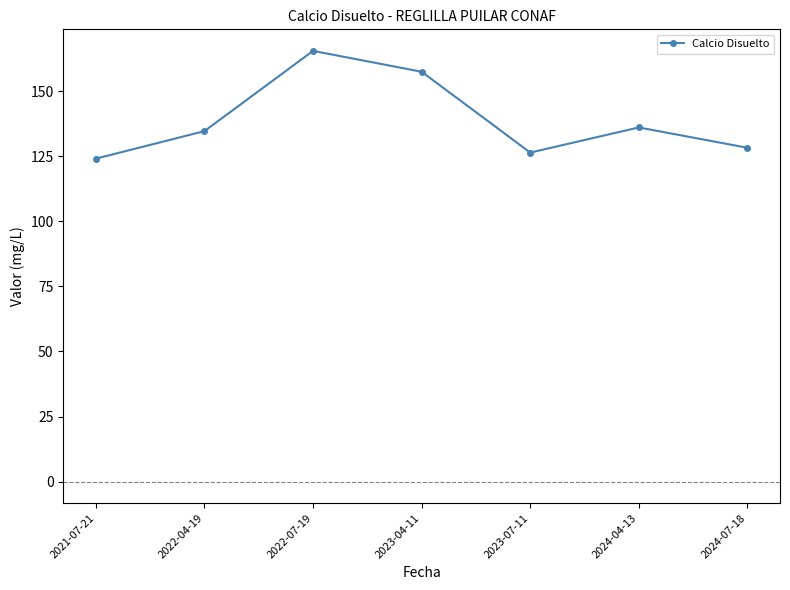

How many data points does each series have?

7